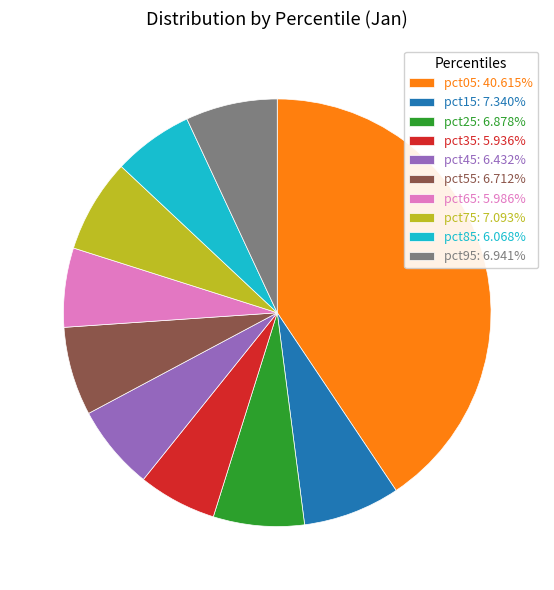

Count the number of slices in the pie.

10